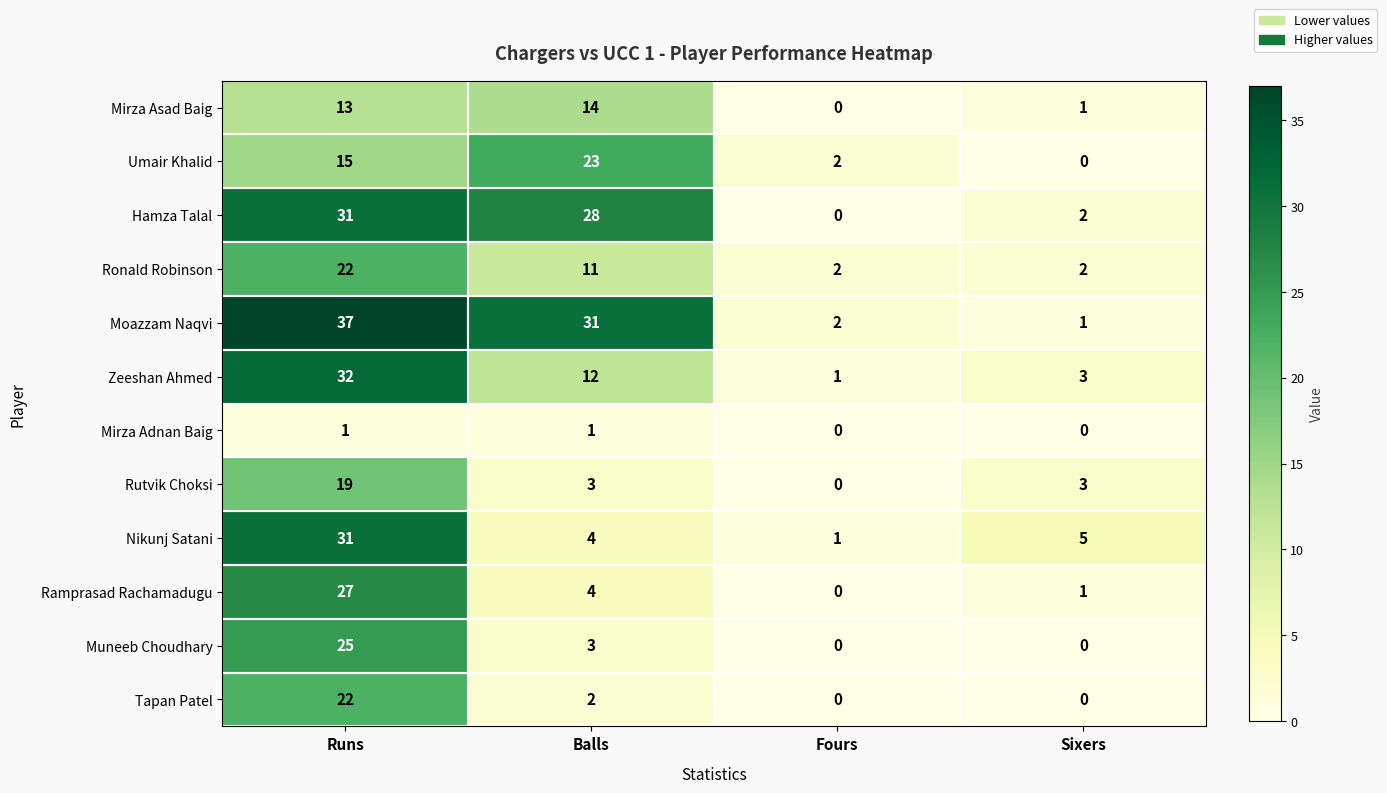

Between Balls and Fours, which series saw the biggest shift?

Moazzam Naqvi